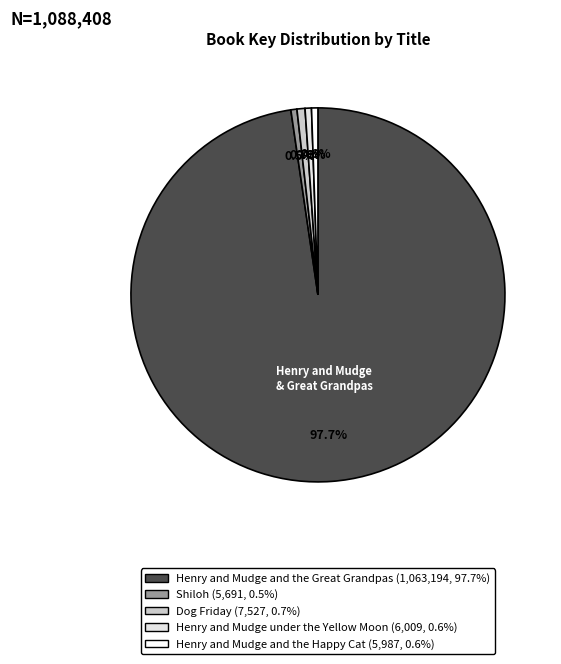

How many slices are in this pie chart?

5